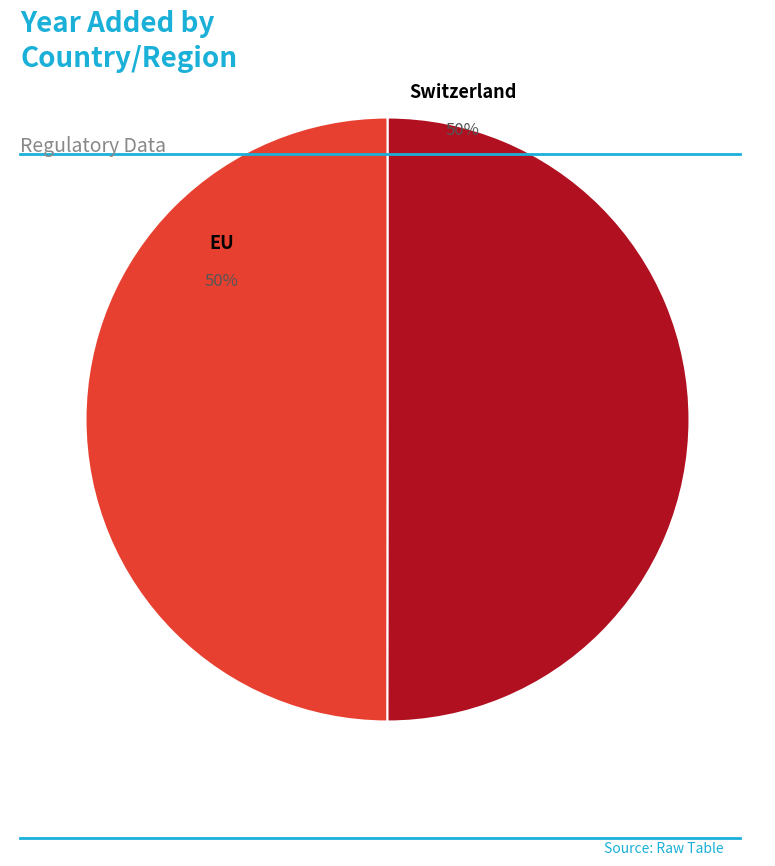

How many slices are in this pie chart?

2